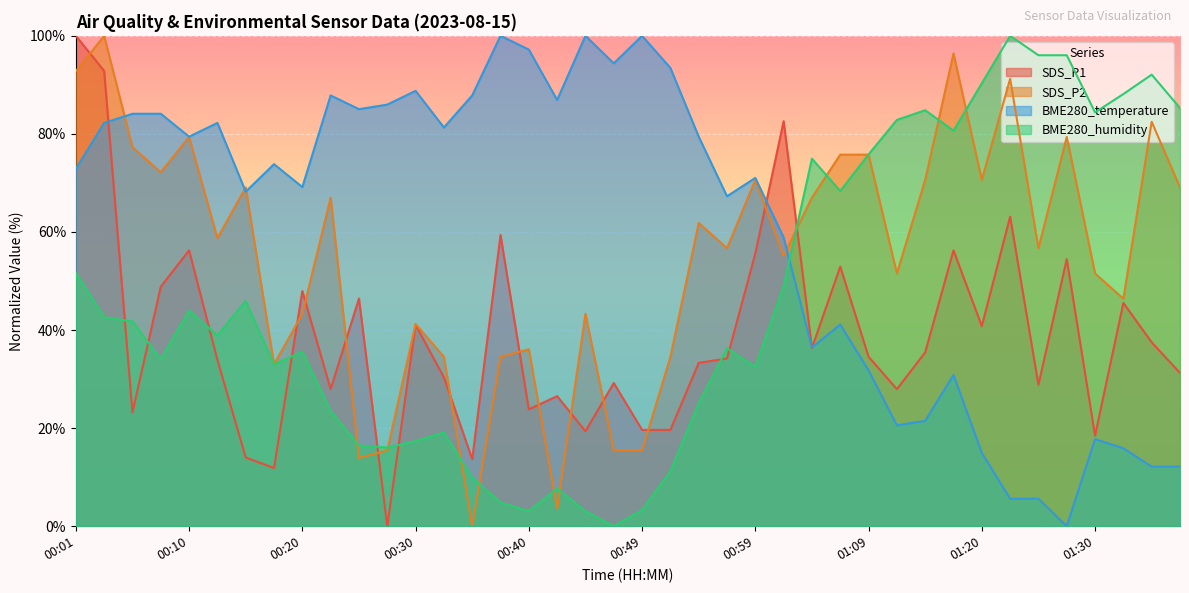

Is it true that BME280_temperature equals 16.8 at 00:32?

False